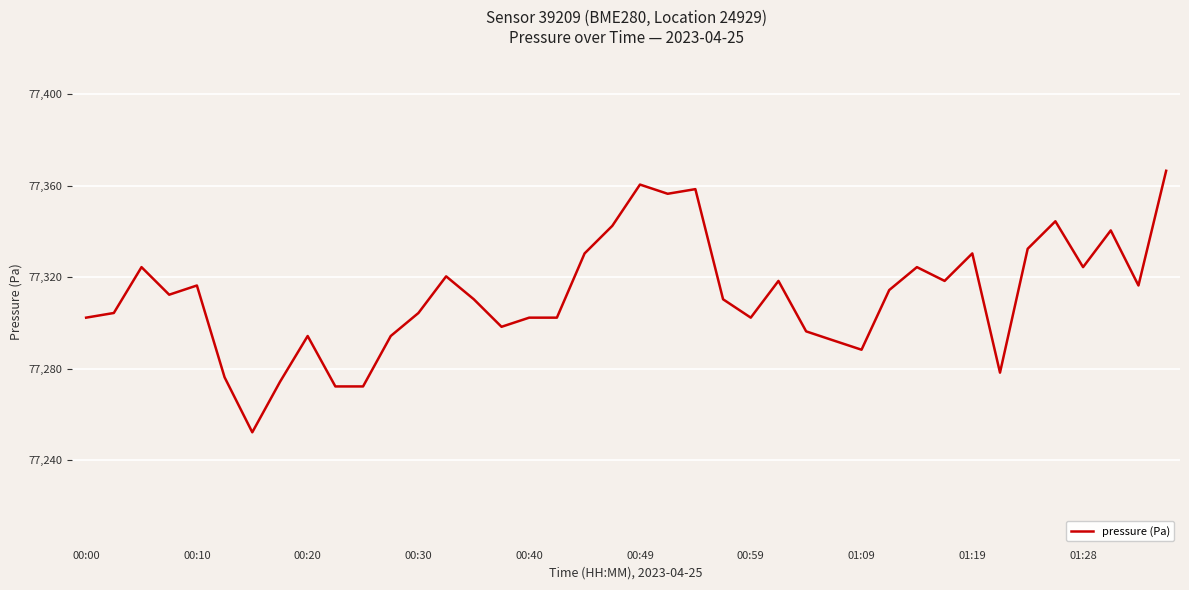

How many values exceed 77312?

20